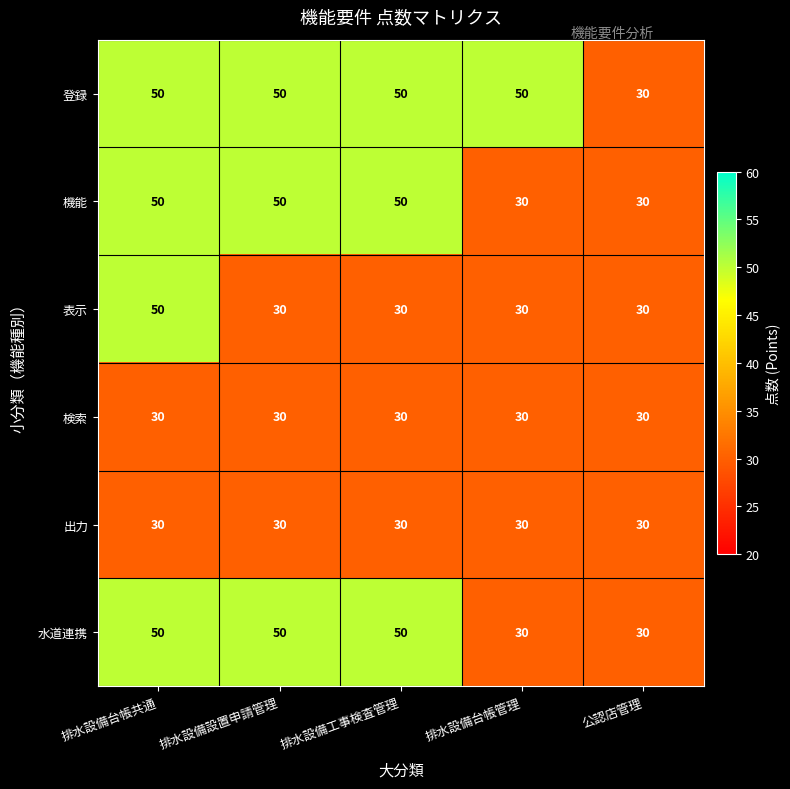

What is the greatest value displayed?

50